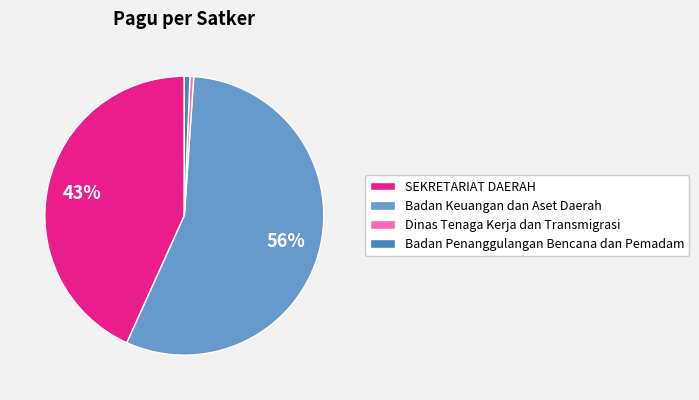

Is it true that SEKRETARIAT DAERAH is 11% of the pie?

False